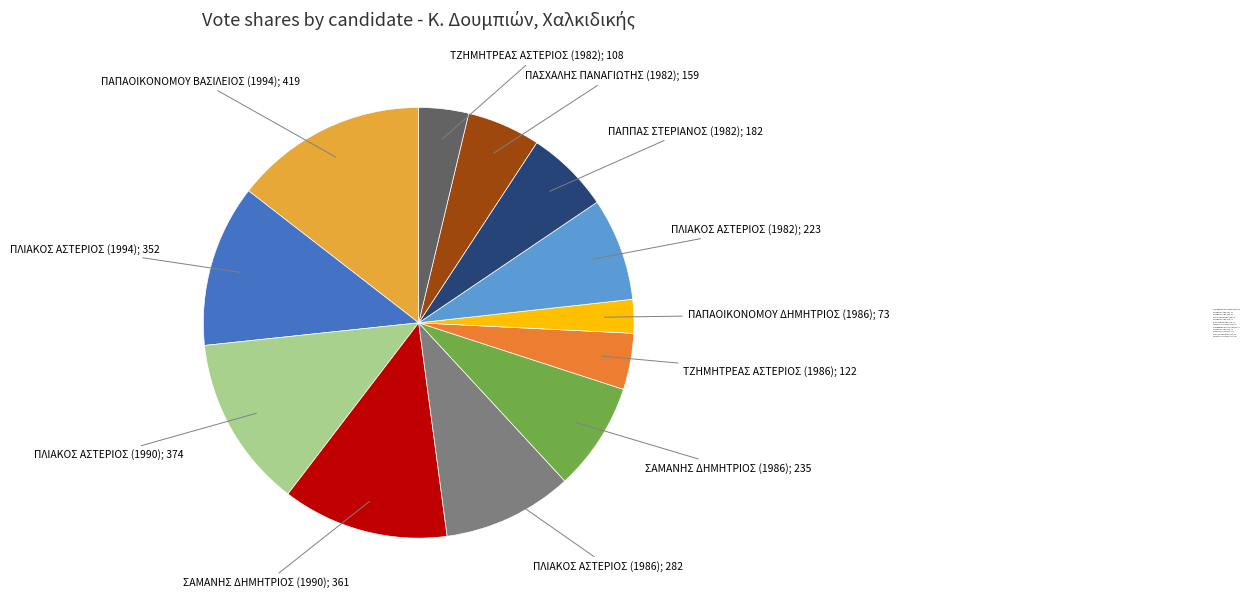

Is there any slice that represents more than half of the pie?

No